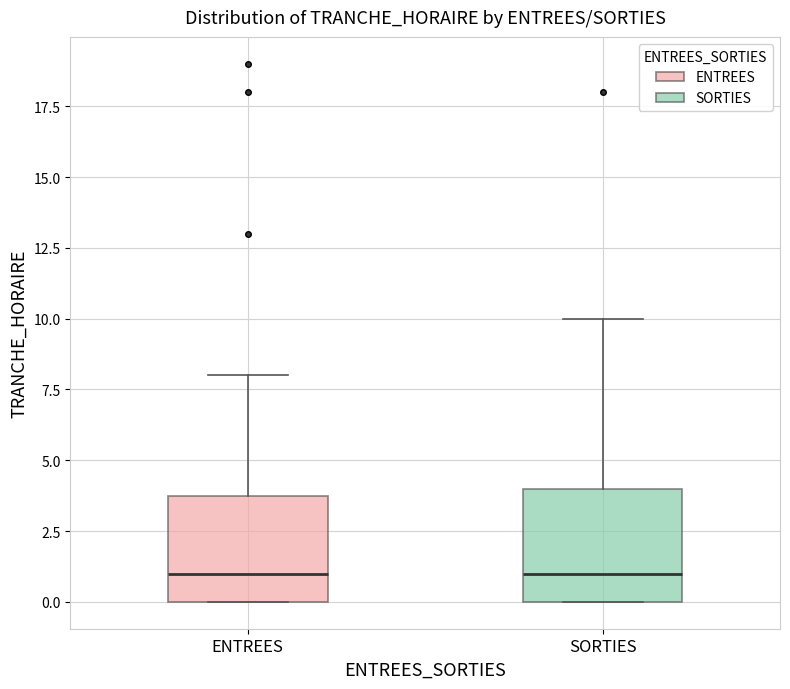

Reading left to right, transcribe this box plot: for each box, give where its median line is, the range the box spans, and where its two whiskers end, as read against the y-axis. The values are not printed on the chart, so give them approximately, as read against the axis.

ENTREES: median 1, box 0 to 4, whiskers 0 to 8
SORTIES: median 1, box 0 to 4, whiskers 0 to 10